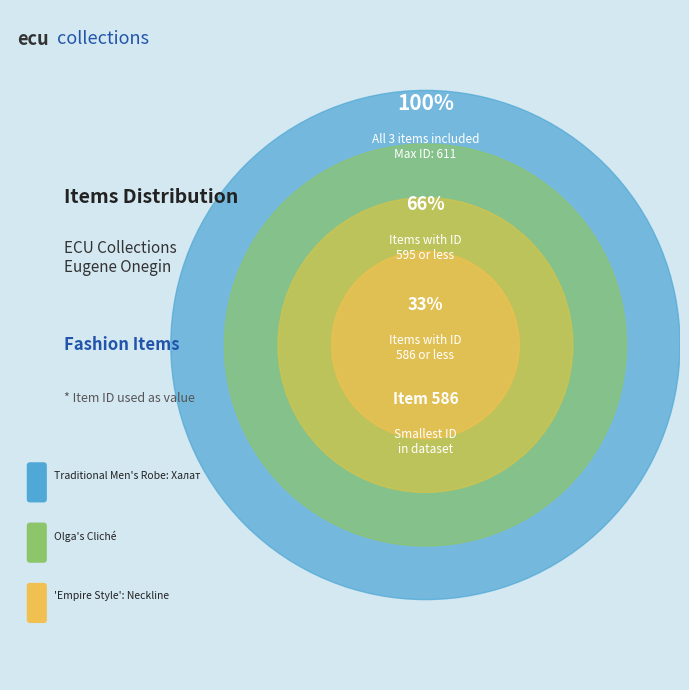

How many segments does this pie chart have?

3